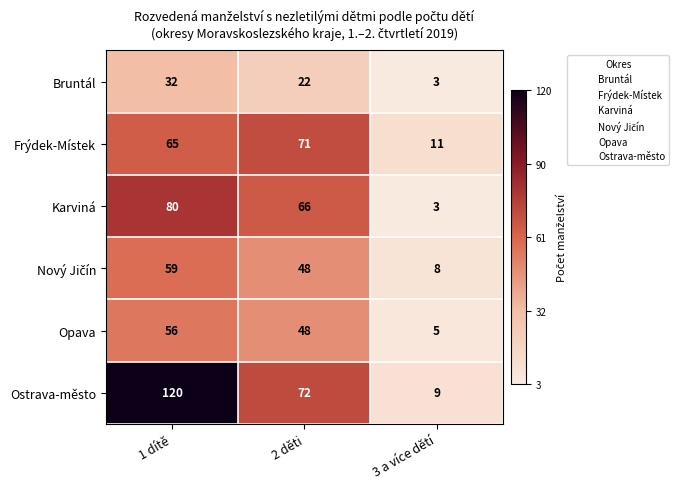

Which series has the largest total across all categories?

Ostrava-město